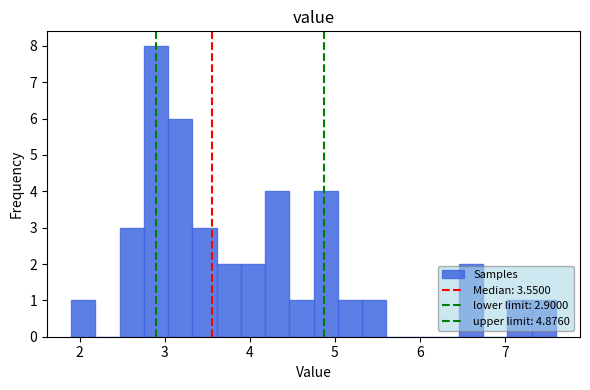

Read against the x-axis, roughly where is the centre of the tallest bar?

2.9